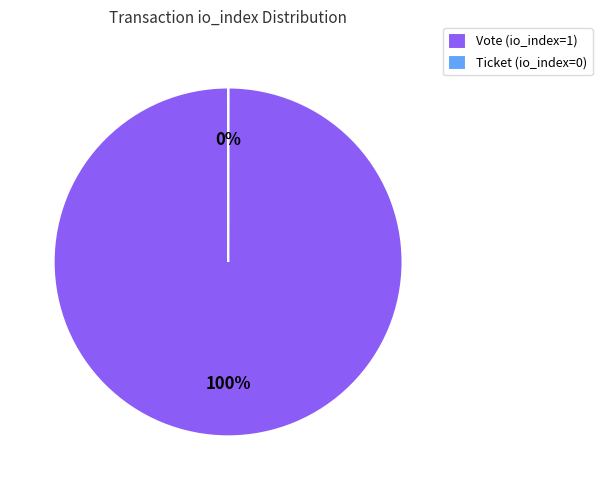

To the nearest percent, what is the difference between the largest and smallest slice percentages?

100%